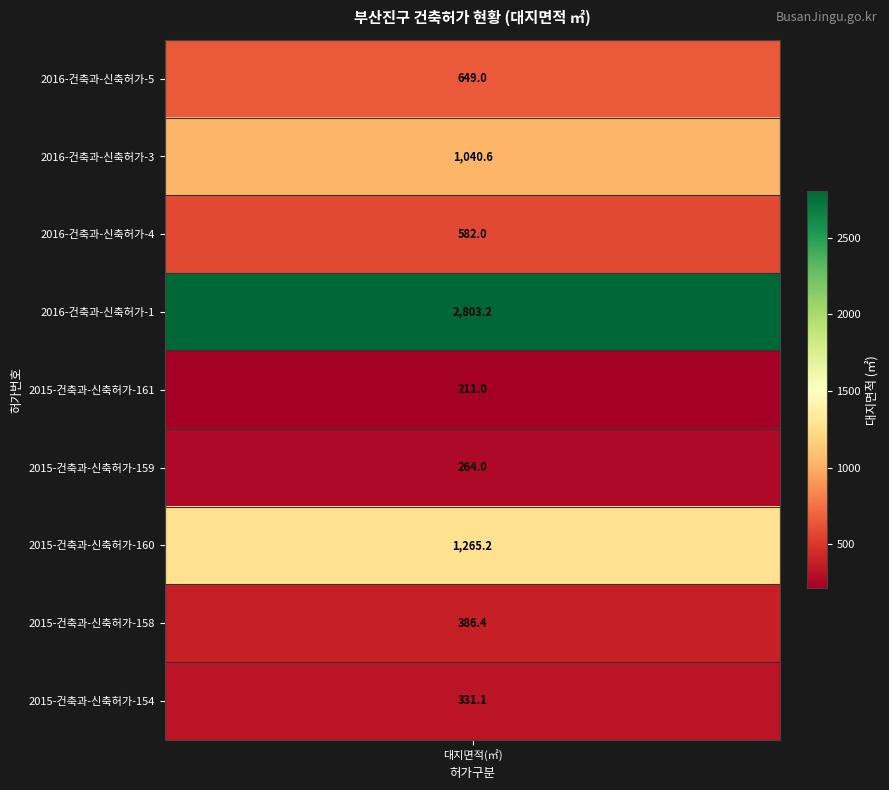

What is the change in value from 2015-건축과-신축허가-159 to 2015-건축과-신축허가-158?

+122.4